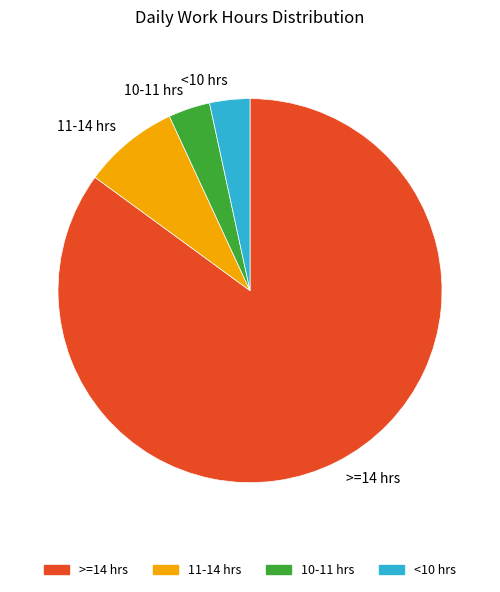

Combined, do <10 hrs and 11-14 hrs account for over 50%?

No